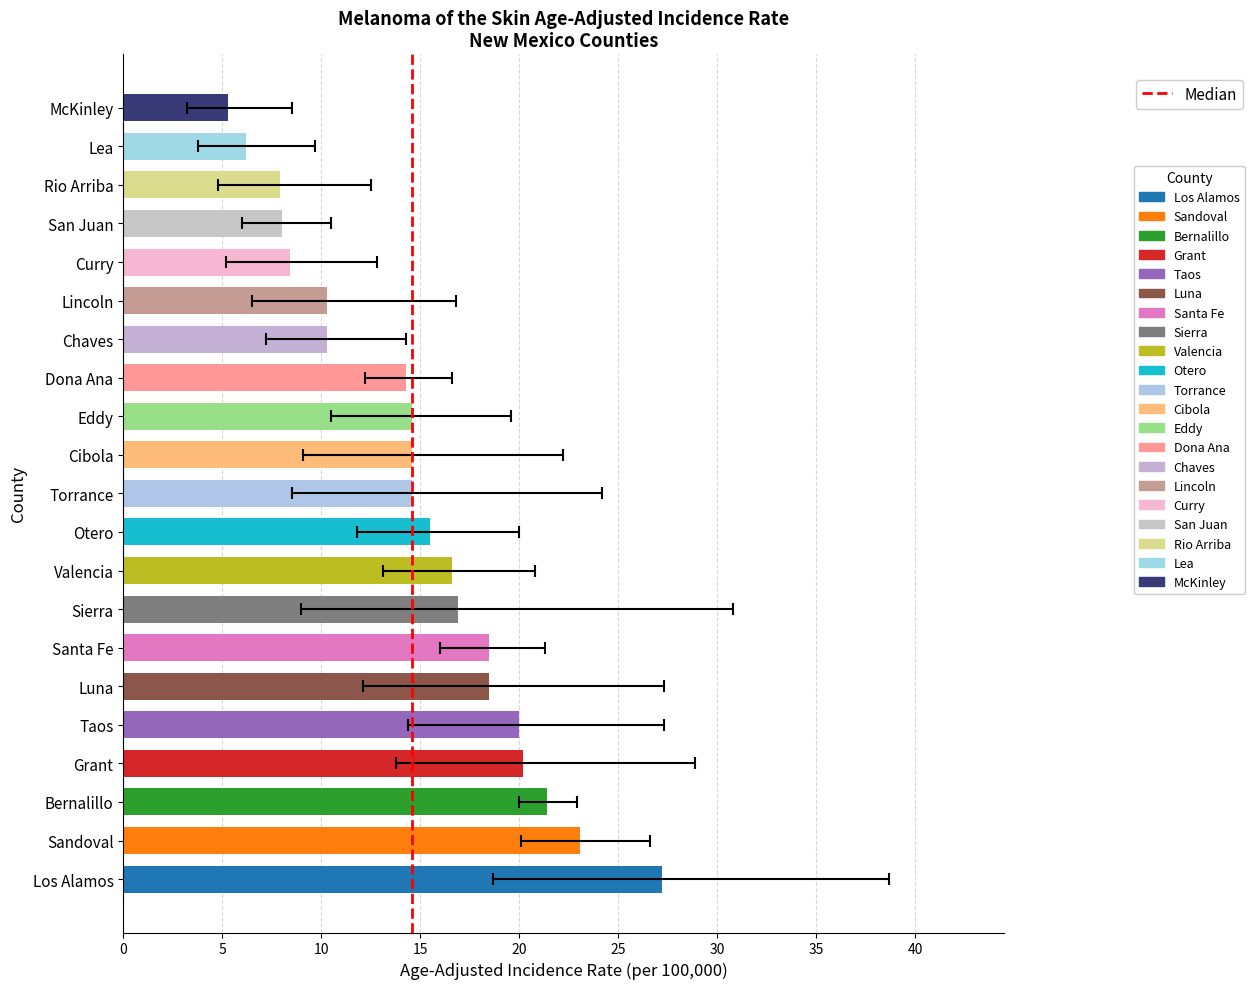

What is the maximum value shown in the chart?

27.2